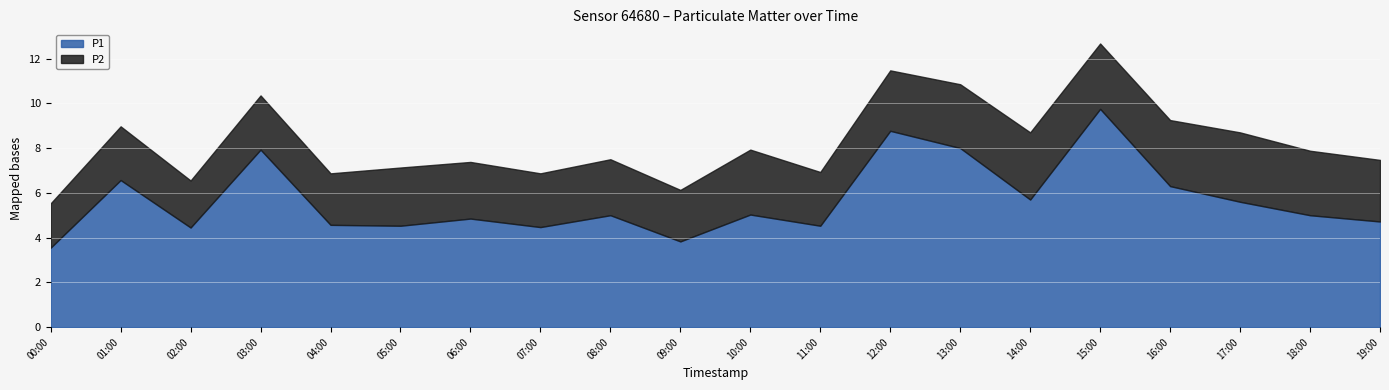

True or false: P1 has a value of 2.1 at 14:00.

False